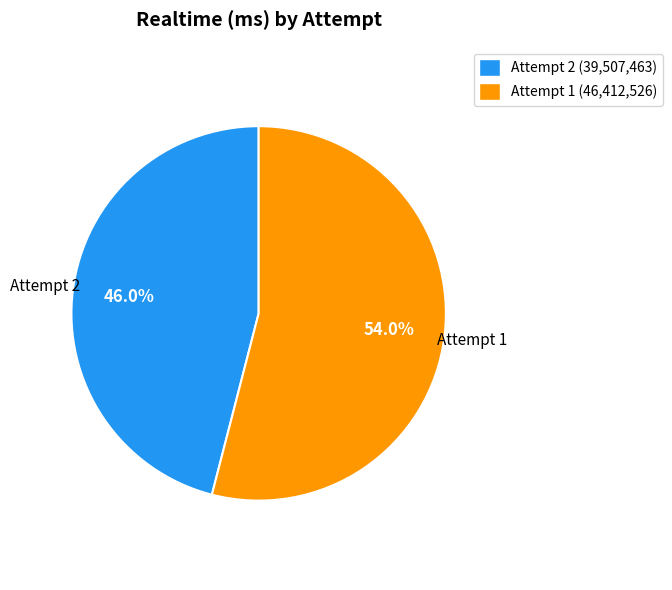

Does any single category account for the majority?

Yes